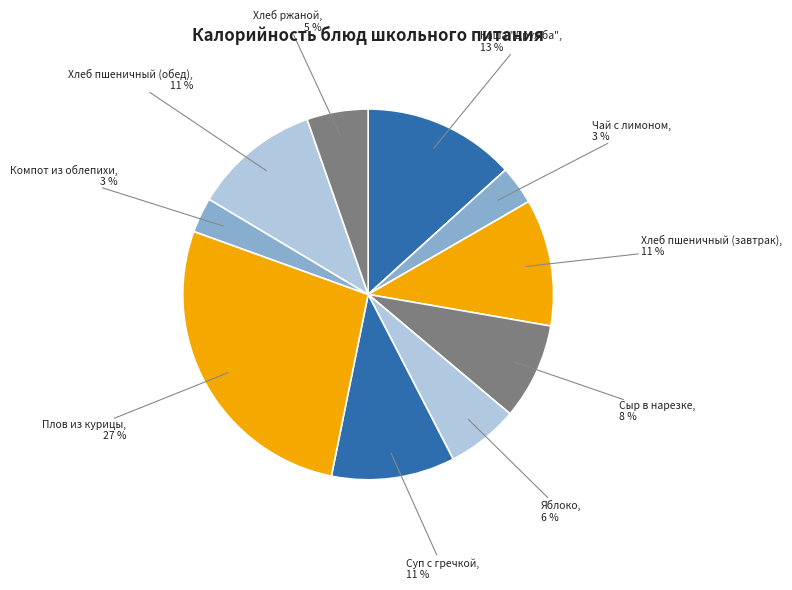

What is the largest slice in the pie chart?

Плов из курицы